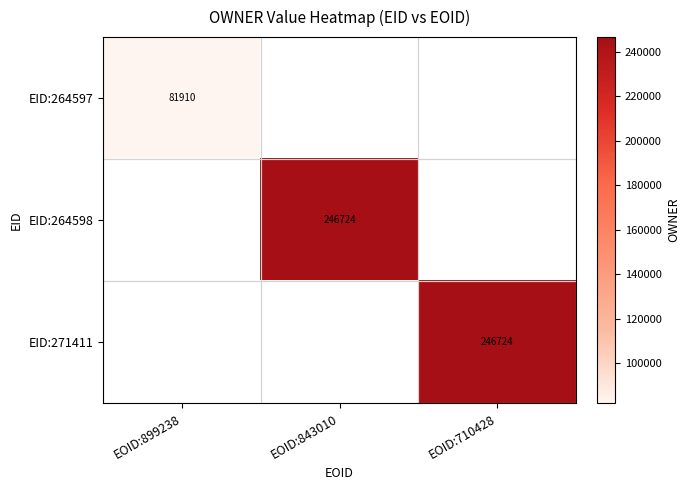

The EID:271411 series shows 246724 at EOID:710428. True or false?

True